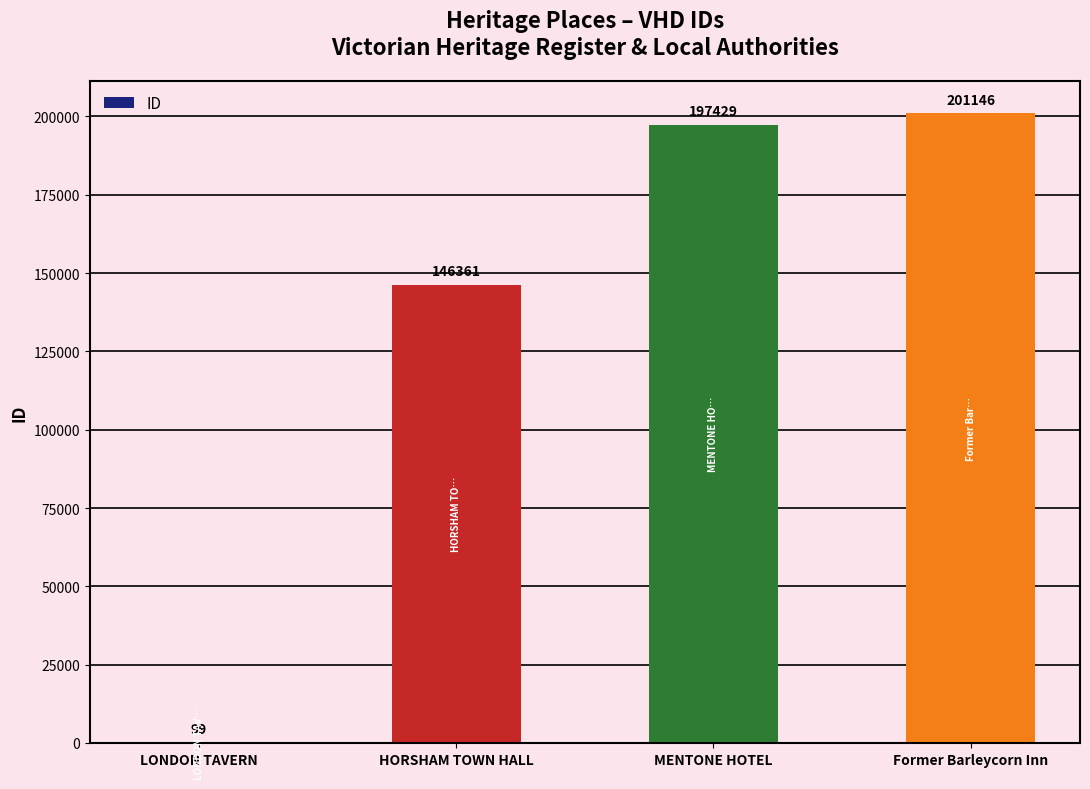

True or false: the data shows 197429 at MENTONE HOTEL.

True